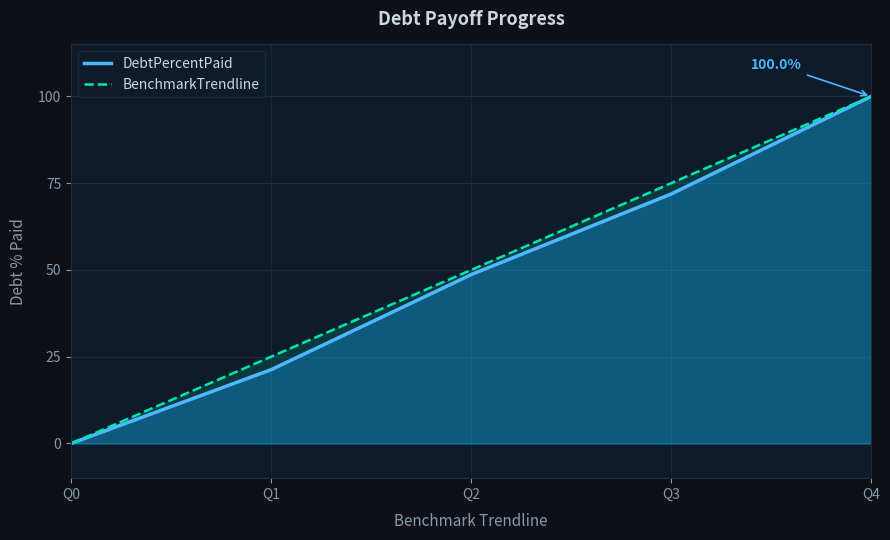

True or false: BenchmarkTrendline and DebtPercentPaid intersect in this chart.

False